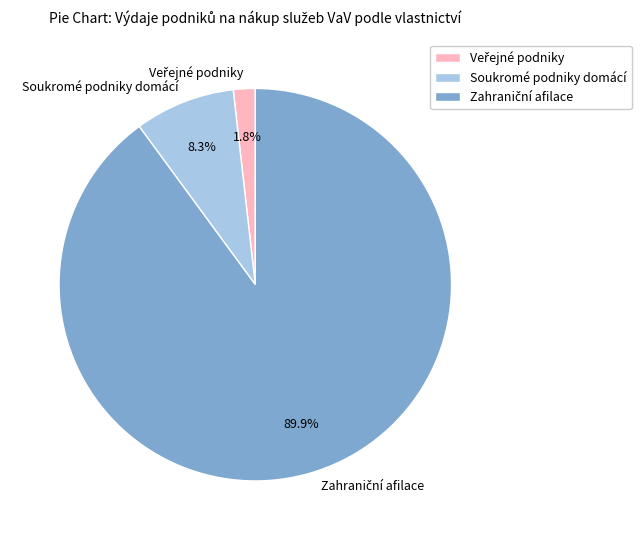

What portion of the pie excludes Soukromé podniky domácí?

91.7%